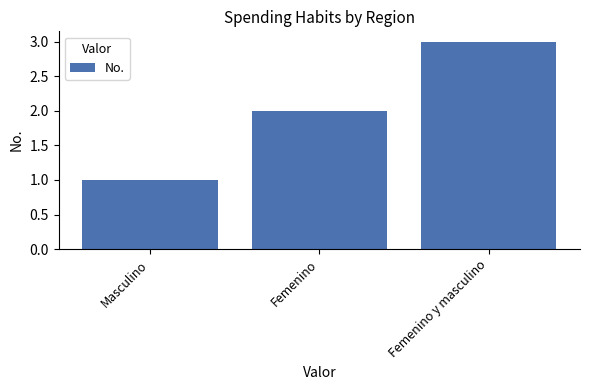

Rank the categories by value from highest to lowest.

Femenino y masculino, Femenino, Masculino